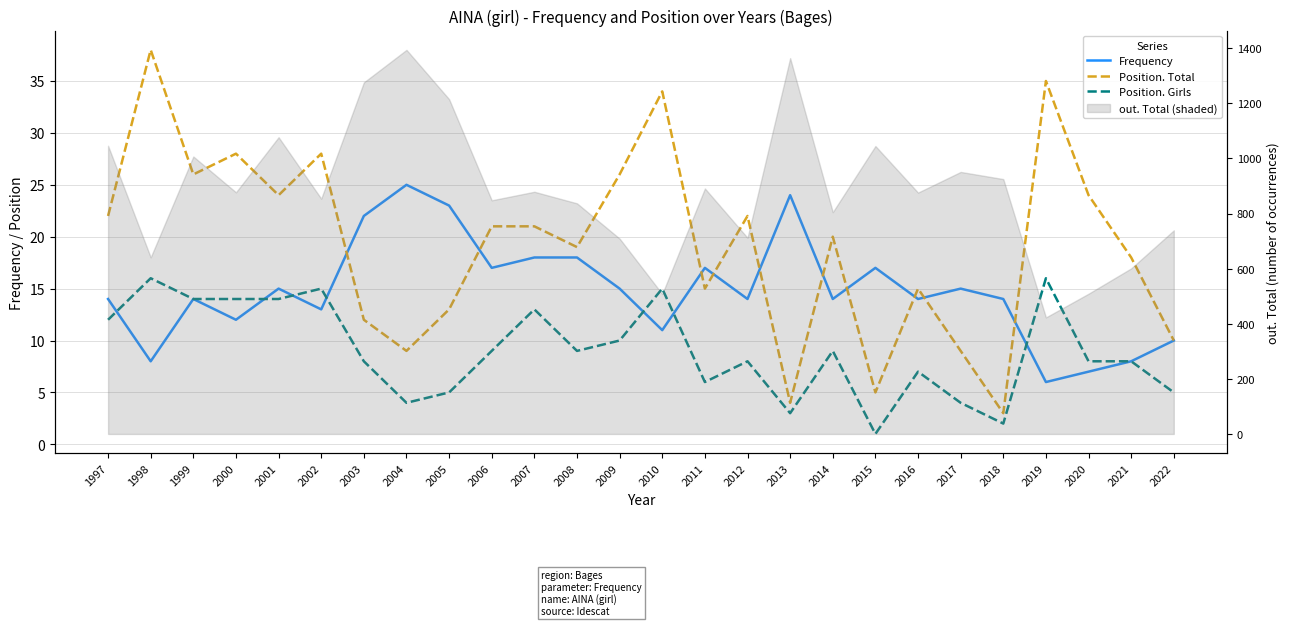

The Position. Total series shows 33 at 2014. True or false?

False